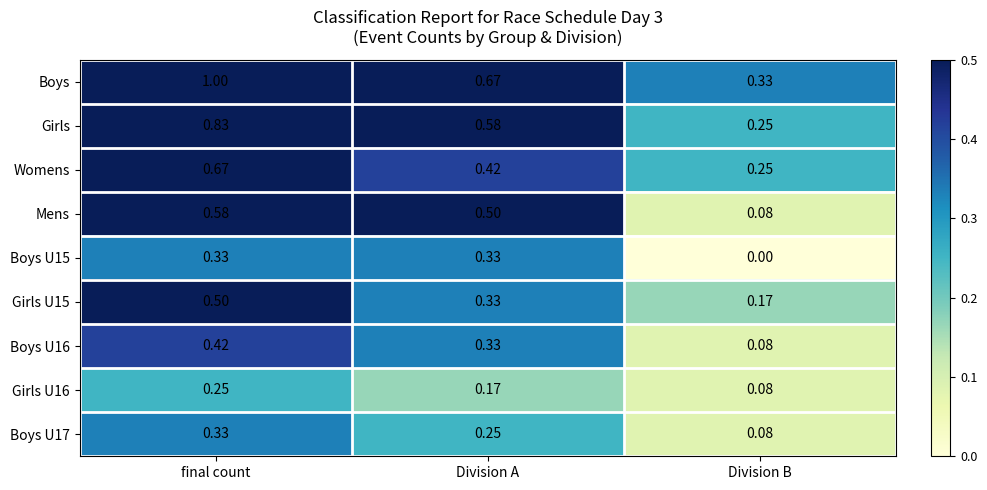

Which series changed the most between Division A and Division B?

Mens